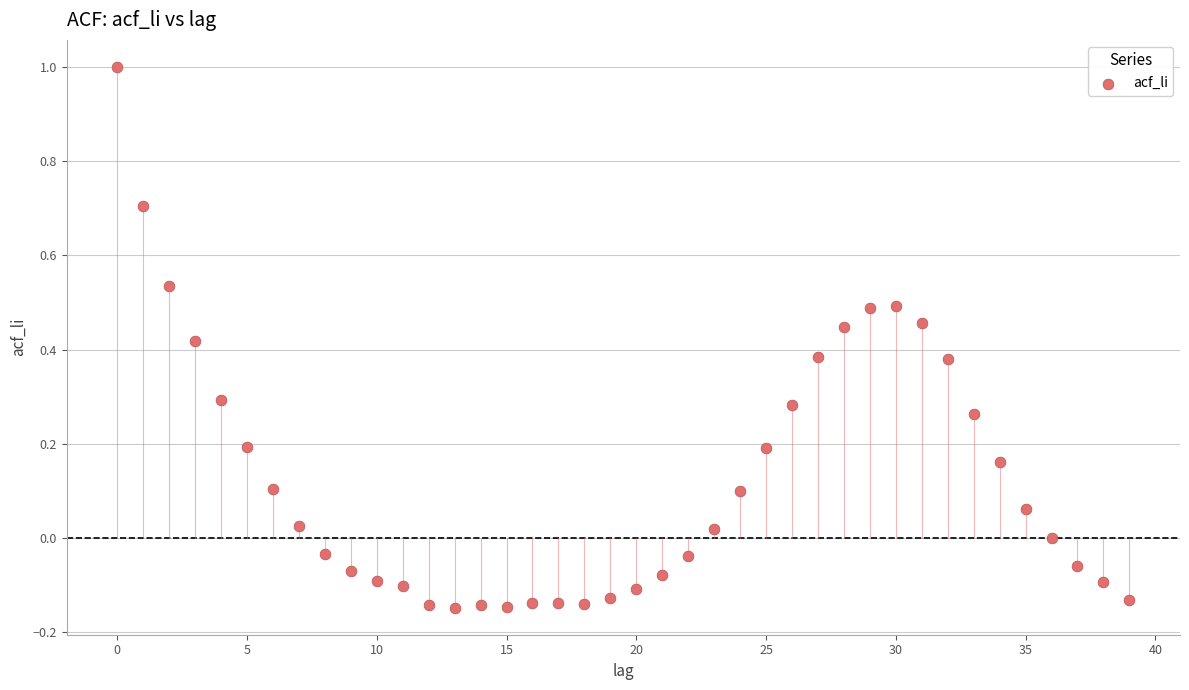

What is the range of Y values (max minus min)?

1.1